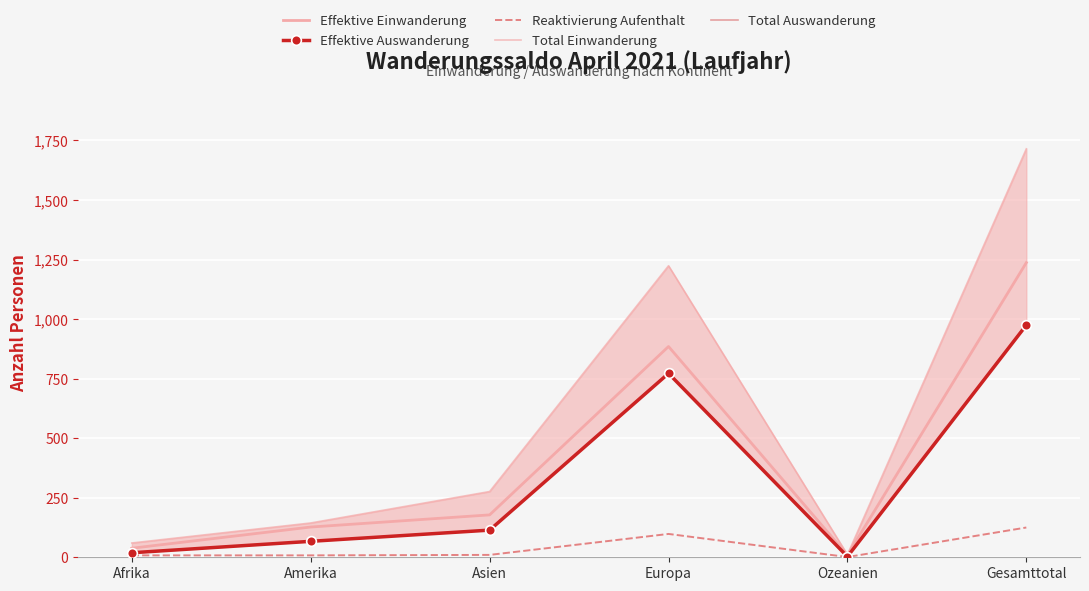

What is the difference between the maximum and minimum values in the Total Auswanderung series?

975